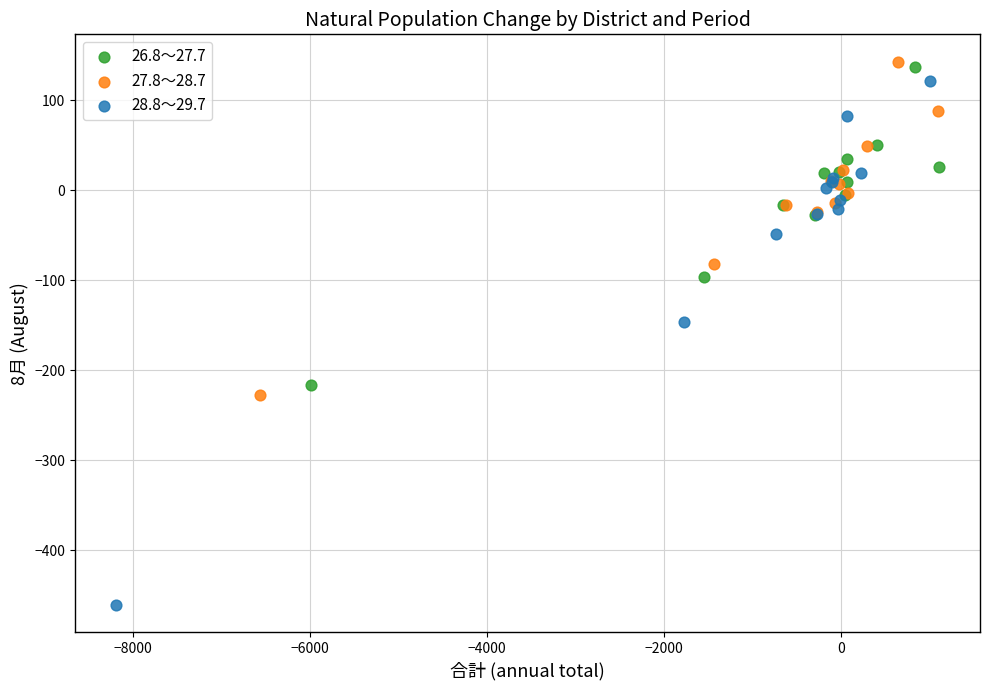

Which series reaches the minimum Y coordinate?

28.8～29.7